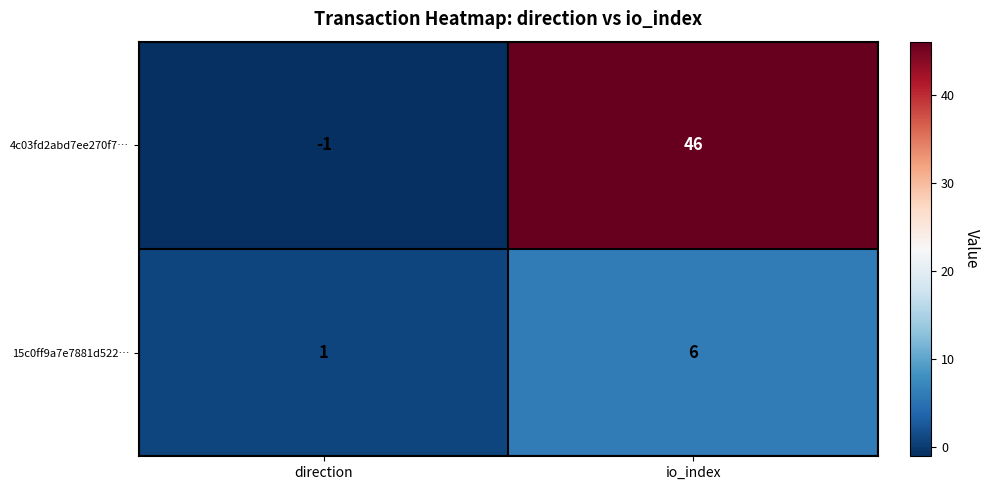

Between direction and io_index, which series saw the biggest shift?

4c03fd2abd7ee270f7…